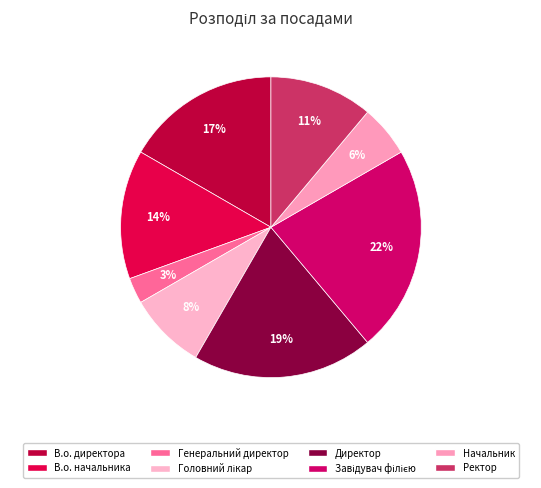

To the nearest percent, what portion does Начальник represent?

6%